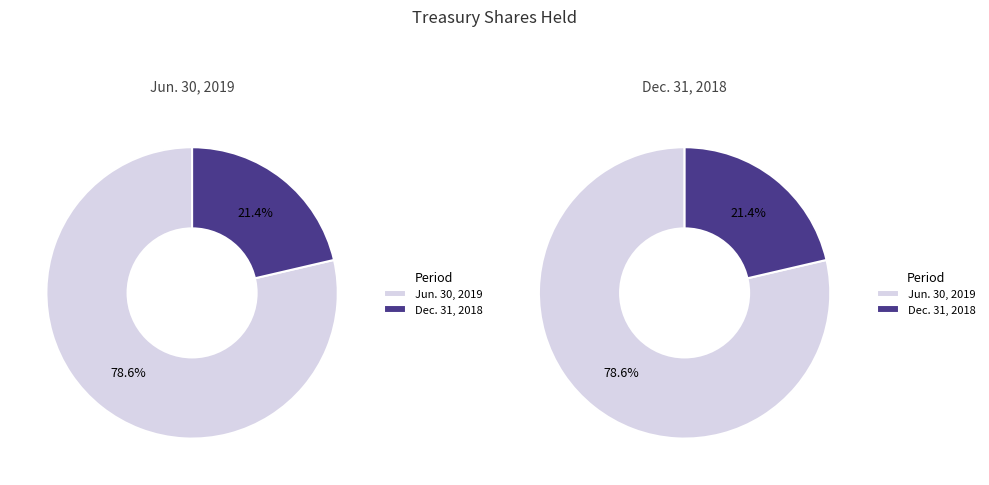

Count the number of slices in the pie.

2